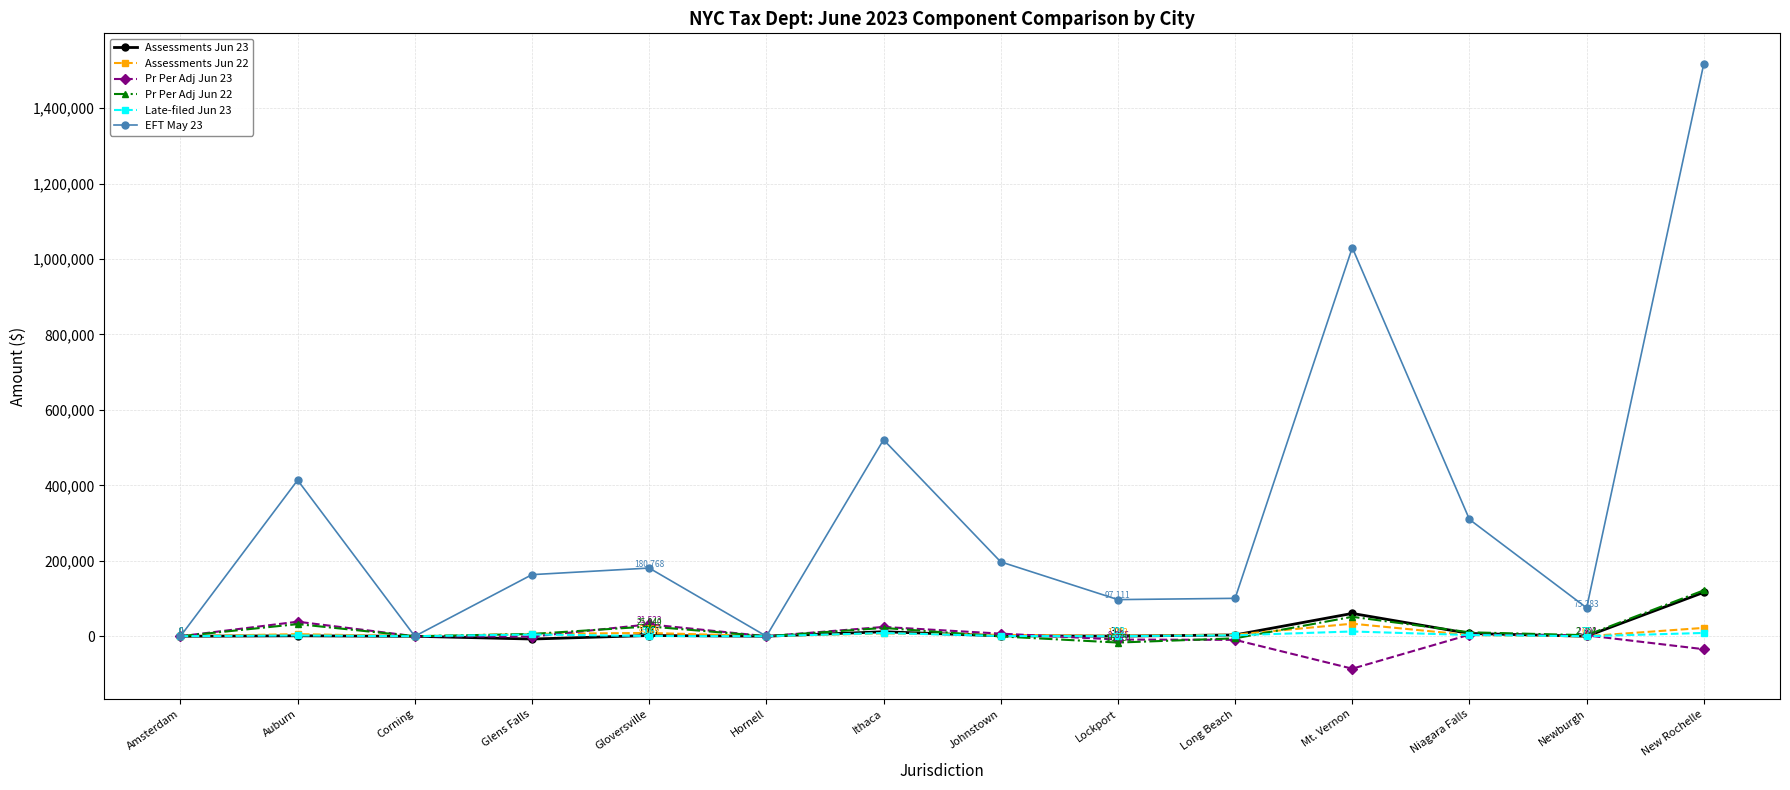

How many series are shown in this chart?

6